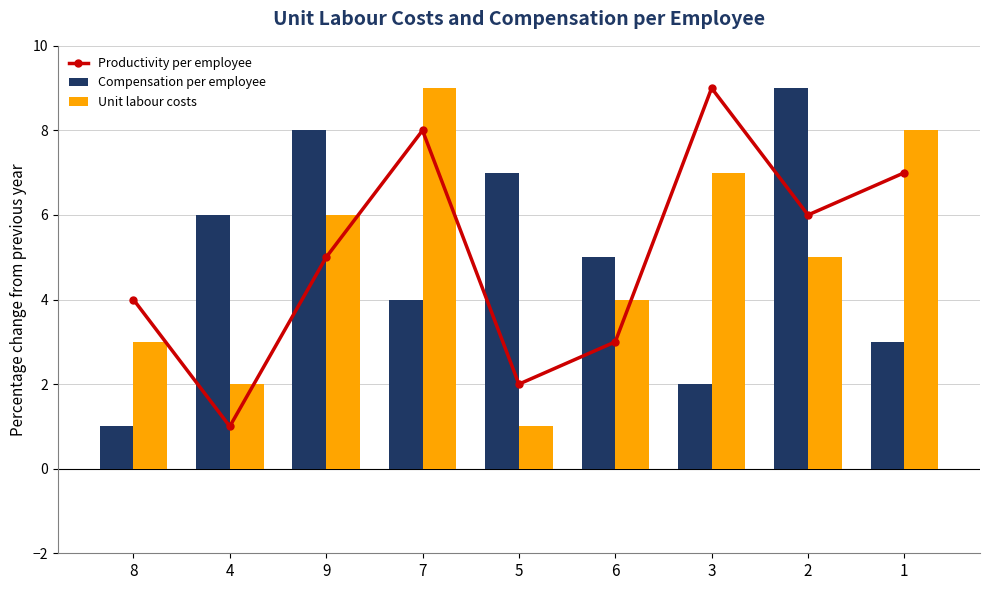

Count the Productivity per employee values in the range 3 to 7.

5